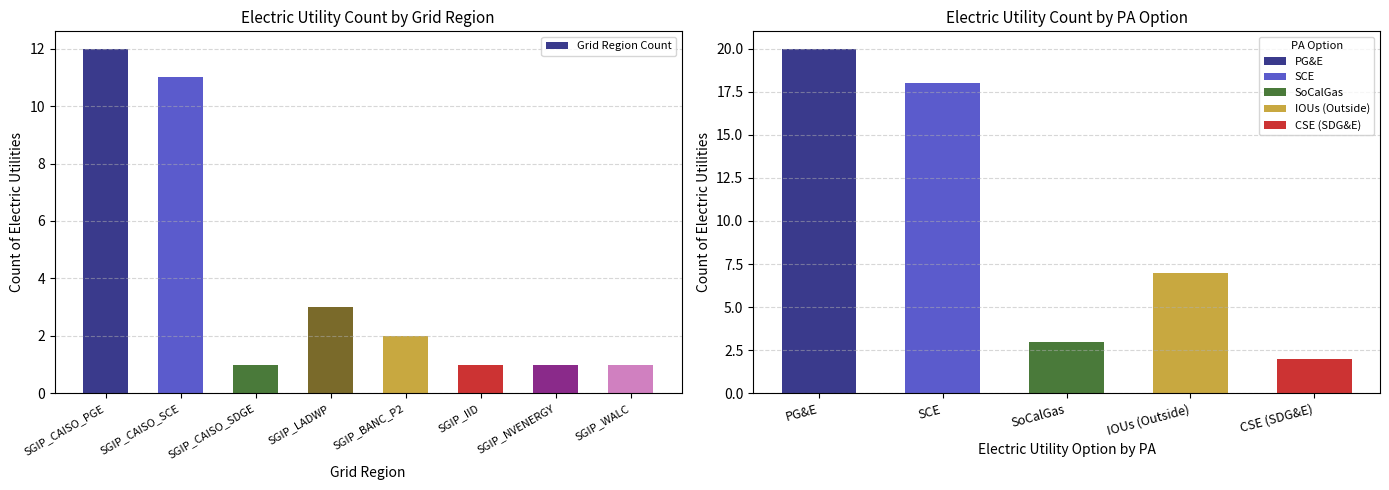

Is it true that the value at SGIP_NVENERGY is 1?

True